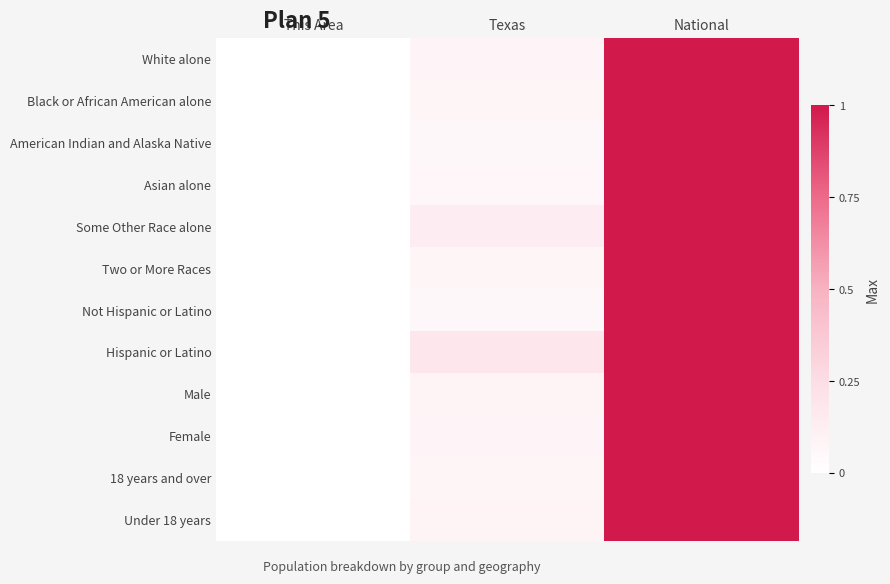

Count the number of data series in this chart.

12